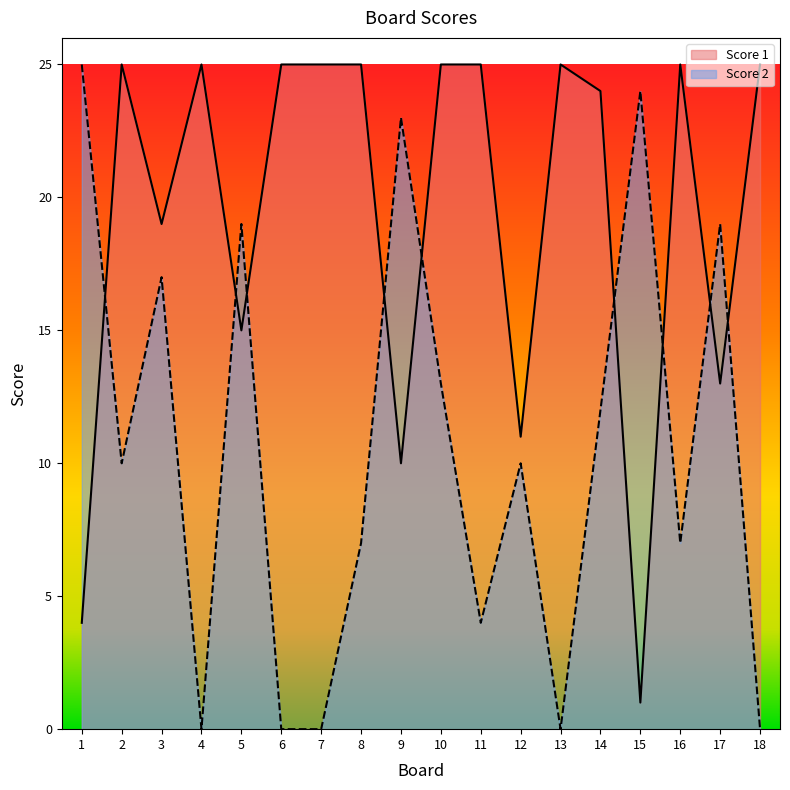

How many data points does each series have?

18